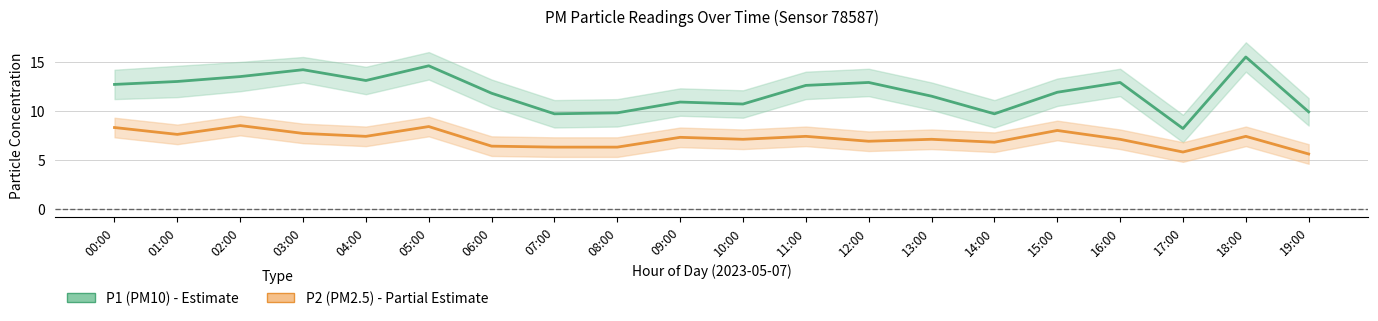

What are all the series names shown in the legend?

P1 (PM10), P2 (PM2.5)